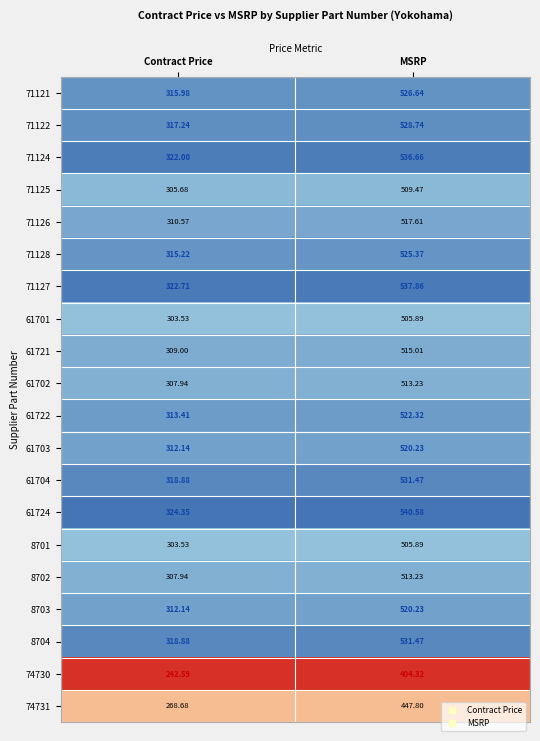

Is the value of 61702 at Contract Price greater than the value of 74730 at MSRP?

No